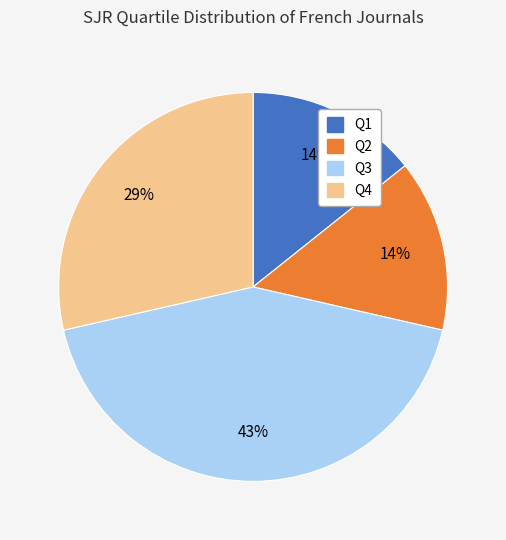

Combined, do Q1 and Q4 account for over 50%?

No